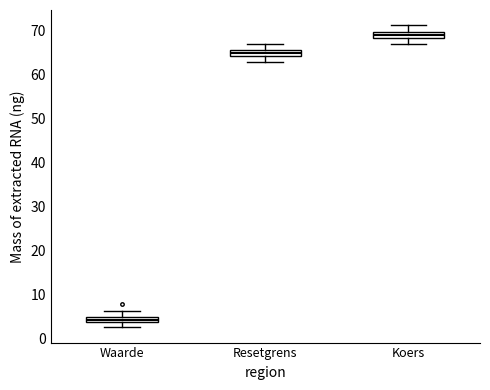

Which box's median line is the lowest?

Waarde